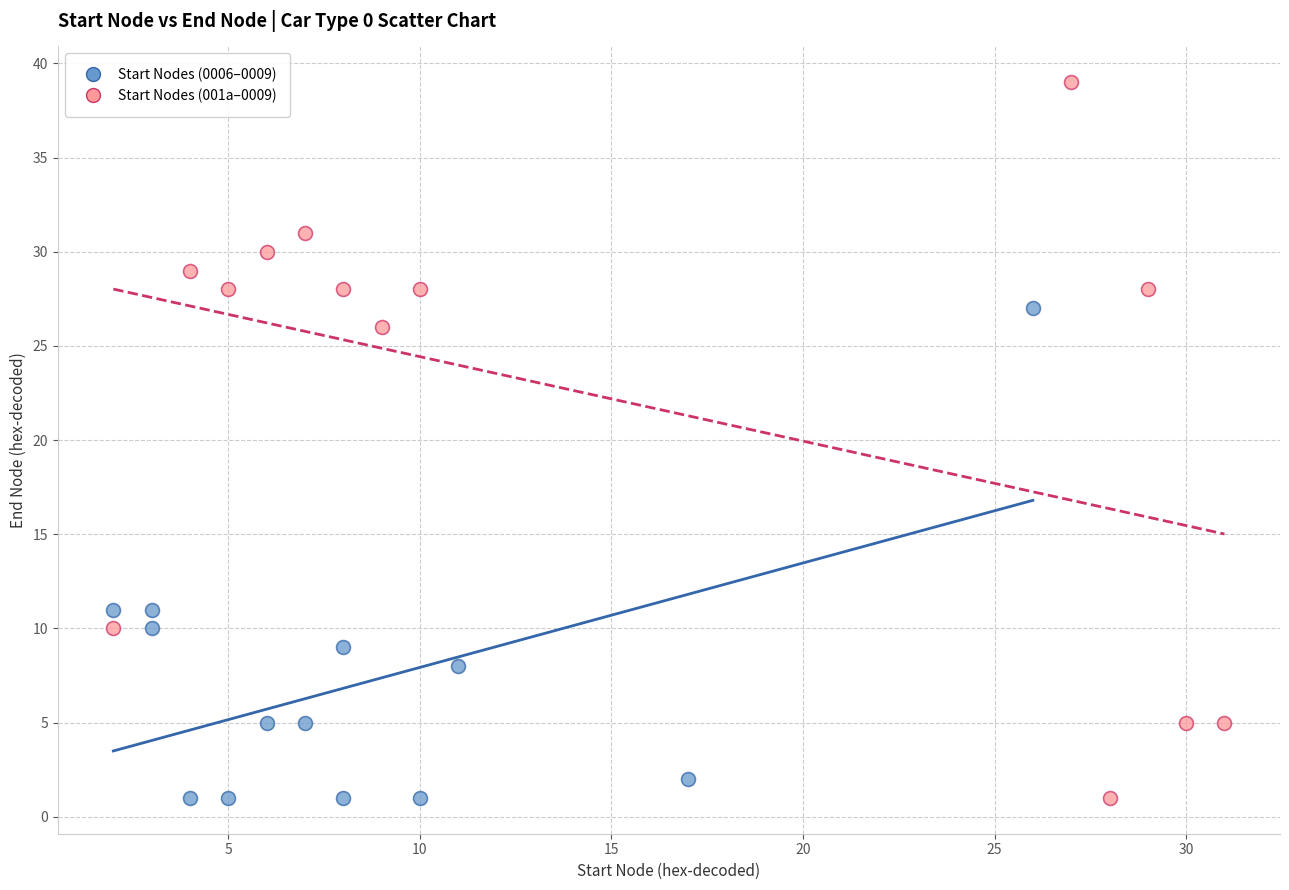

Which series has the widest spread of Y values?

Start Nodes (001a–0009)